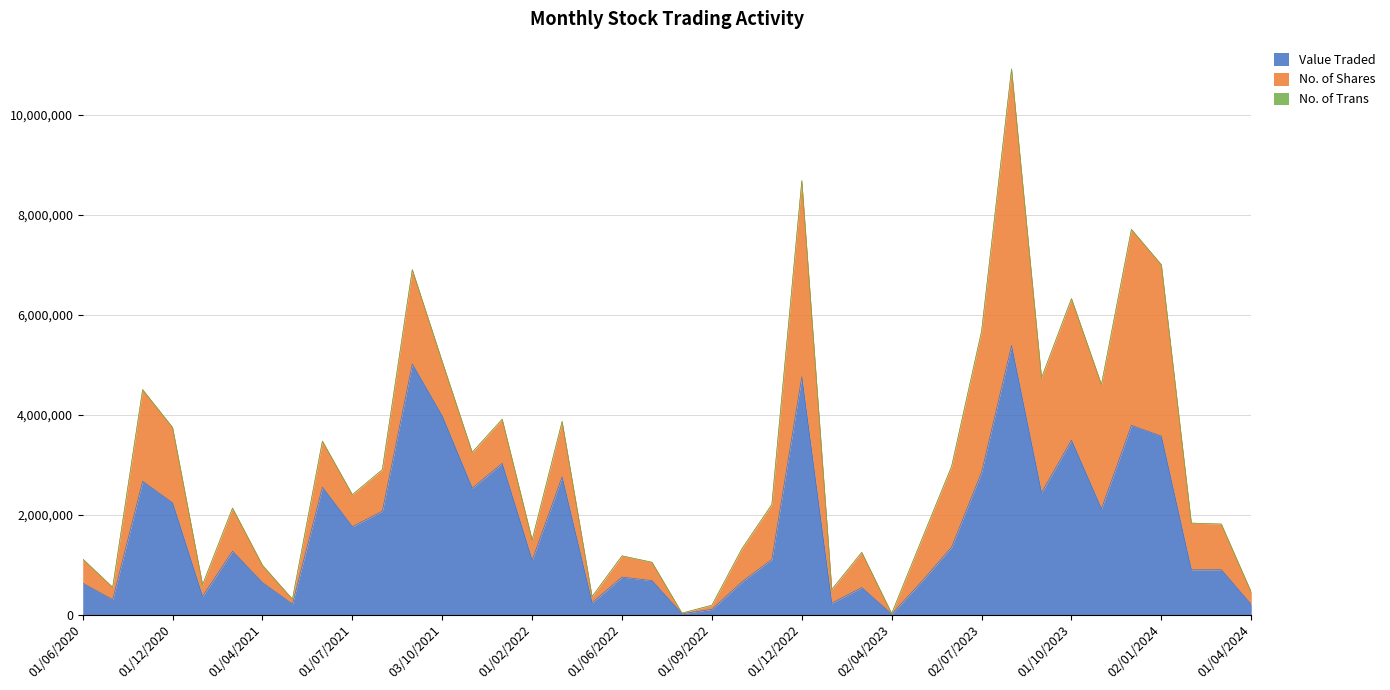

Reading left to right, what are all the values shown in this chart?

Value Traded: 01/04/2024=201569	03/03/2024=897338	01/02/2024=896118	02/01/2024=3568088	03/12/2023=3784774	01/11/2023=2115478	01/10/2023=3488397	03/09/2023=2438263	01/08/2023=5380839	02/07/2023=2847462	04/06/2023=1349644	01/05/2023=660044	02/04/2023=9340	01/03/2023=540456	01/02/2023=229266	01/12/2022=4757239	01/11/2022=1102124	02/10/2022=653191	01/09/2022=104477	01/08/2022=17942	03/07/2022=679097	01/06/2022=749523	03/04/2022=237670	01/03/2022=2754208	01/02/2022=1087745	01/12/2021=3024470	01/11/2021=2528480	03/10/2021=3969770	01/09/2021=5011101	01/08/2021=2068152	01/07/2021=1758777	01/06/2021=2545849	02/05/2021=210056	01/04/2021=638913	01/03/2021=1268547	01/02/2021=363117	01/12/2020=2234453	01/11/2020=2665907	01/10/2020=299134	01/06/2020=627274
No. of Shares: 01/04/2024=247273	03/03/2024=912526	01/02/2024=932910	02/01/2024=3427510	03/12/2023=3918141	01/11/2023=2483599	01/10/2023=2830187	03/09/2023=2295034	01/08/2023=5530994	02/07/2023=2822661	04/06/2023=1616478	01/05/2023=836274	02/04/2023=12088	01/03/2023=704433	01/02/2023=272605	01/12/2022=3918917	01/11/2022=1100641	02/10/2022=662290	01/09/2022=82779	01/08/2022=11211	03/07/2022=367203	01/06/2022=424519	03/04/2022=121680	01/03/2022=1106069	01/02/2022=404999	01/12/2021=881656	01/11/2021=717127	03/10/2021=1087674	01/09/2021=1886504	01/08/2021=830035	01/07/2021=639237	01/06/2021=923773	02/05/2021=97331	01/04/2021=347211	01/03/2021=861145	01/02/2021=233553	01/12/2020=1506895	01/11/2020=1832537	01/10/2020=245532	01/06/2020=484783
No. of Trans: 01/04/2024=480	03/03/2024=836	01/02/2024=1077	02/01/2024=1750	03/12/2023=1517	01/11/2023=1294	01/10/2023=1293	03/09/2023=1082	01/08/2023=1154	02/07/2023=834	04/06/2023=329	01/05/2023=422	02/04/2023=37	01/03/2023=351	01/02/2023=619	01/12/2022=1439	01/11/2022=1138	02/10/2022=500	01/09/2022=538	01/08/2022=79	03/07/2022=272	01/06/2022=94	03/04/2022=127	01/03/2022=647	01/02/2022=286	01/12/2021=602	01/11/2021=353	03/10/2021=1421	01/09/2021=1647	01/08/2021=600	01/07/2021=277	01/06/2021=458	02/05/2021=103	01/04/2021=267	01/03/2021=49	01/02/2021=127	01/12/2020=553	01/11/2020=682	01/10/2020=163	01/06/2020=101